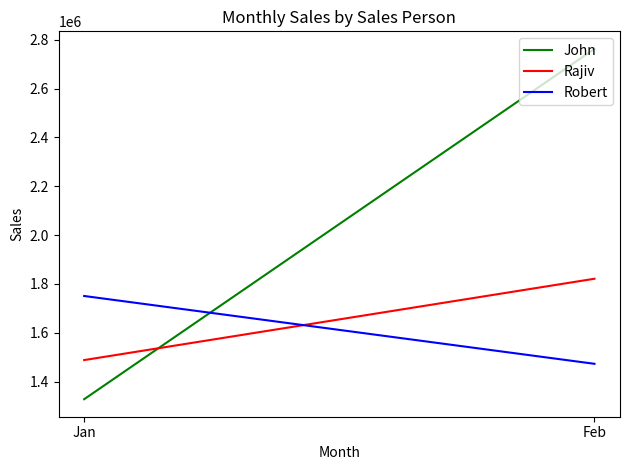

The value of Rajiv at Jan is 1488343. True or false?

True